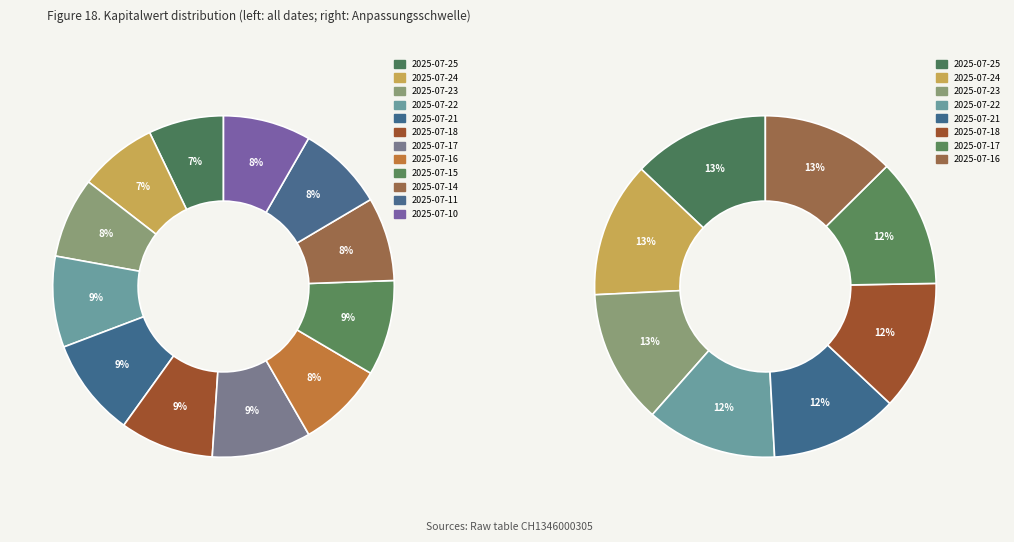

To the nearest percent, what percentage of the pie is 2025-07-11?

8%